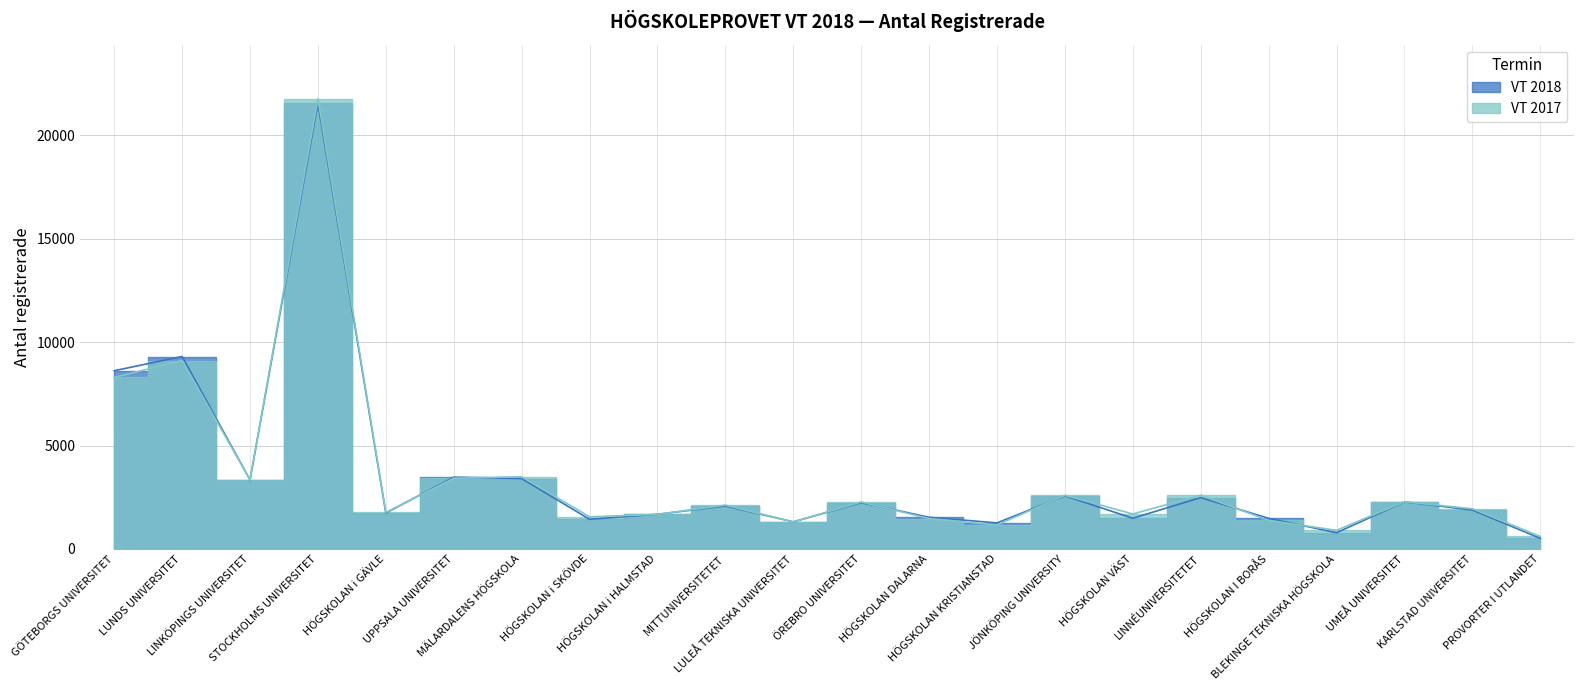

The value of VT 2018 at HÖGSKOLAN i SKÖVDE is 558. True or false?

False